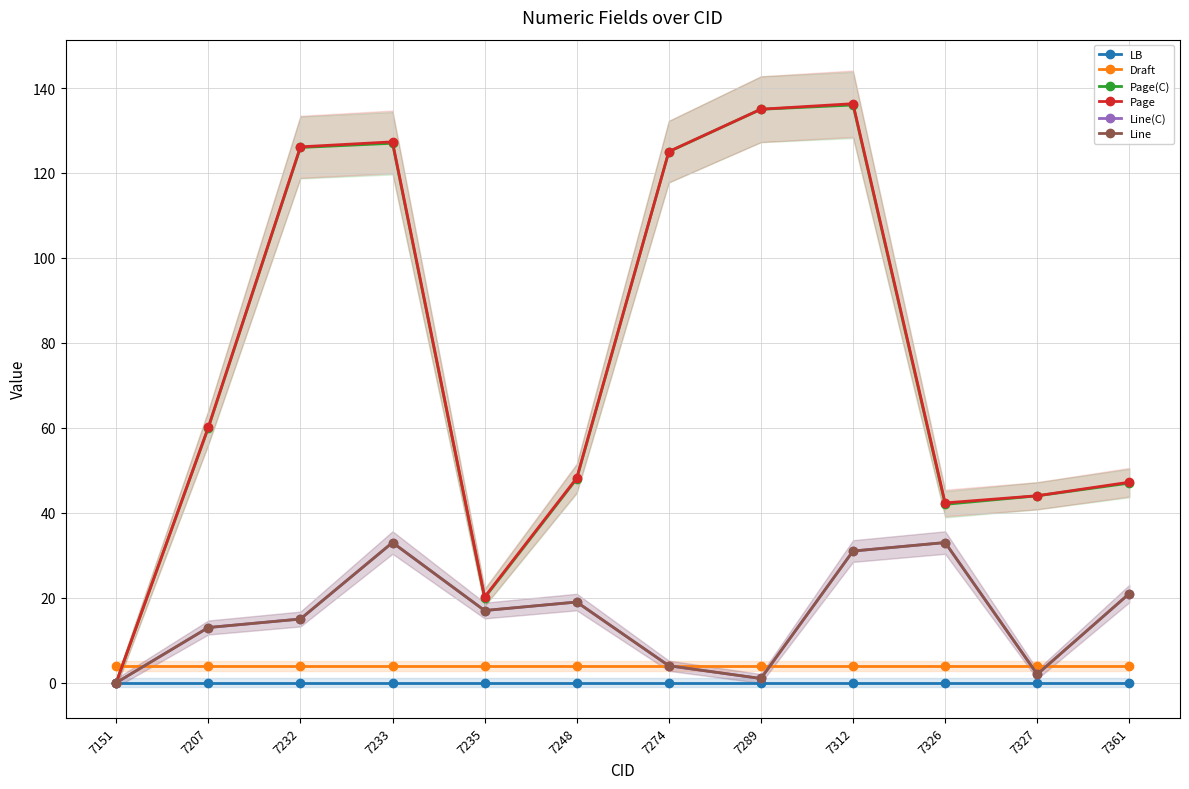

What is the highest value of the Line(C) series?

33.0